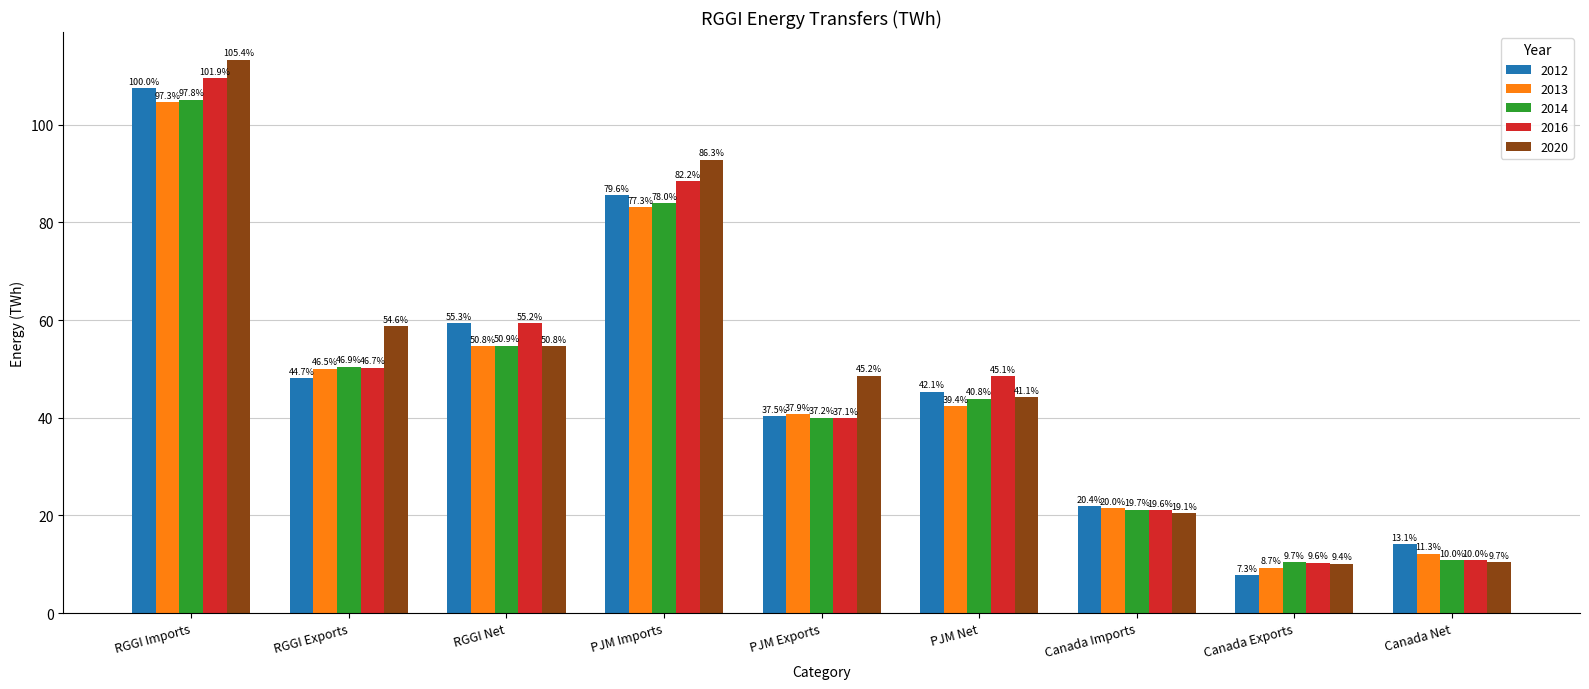

What are all the series names shown in the legend?

2012, 2013, 2014, 2016, 2020